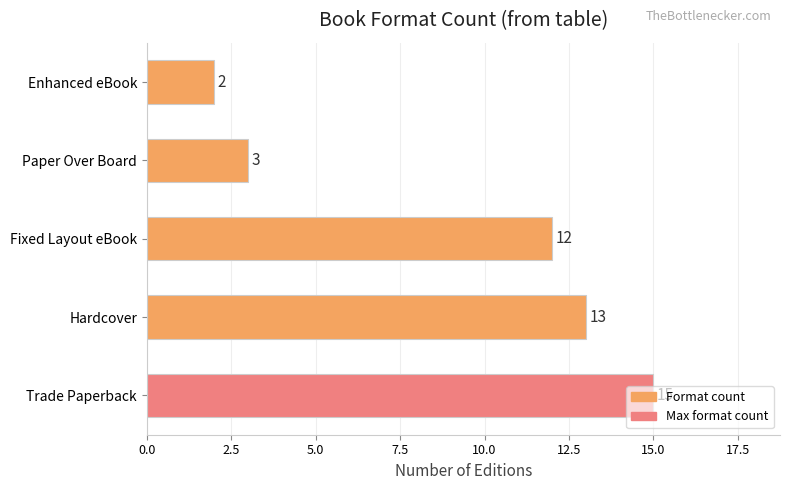

Are the bars horizontal?

Yes